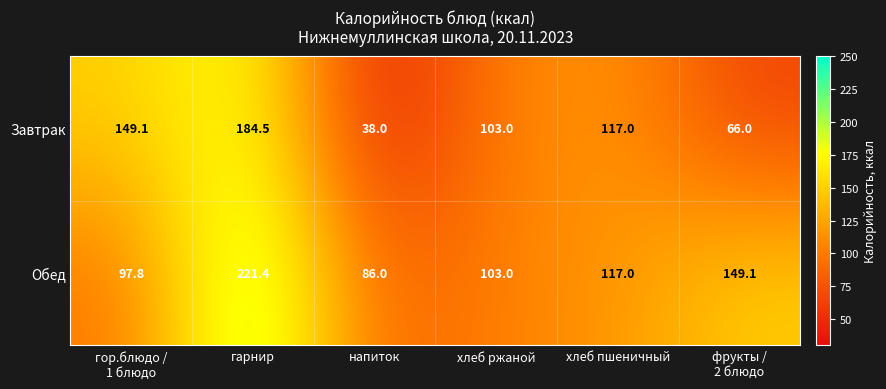

Rank the series at напиток from lowest to highest value.

Завтрак, Обед